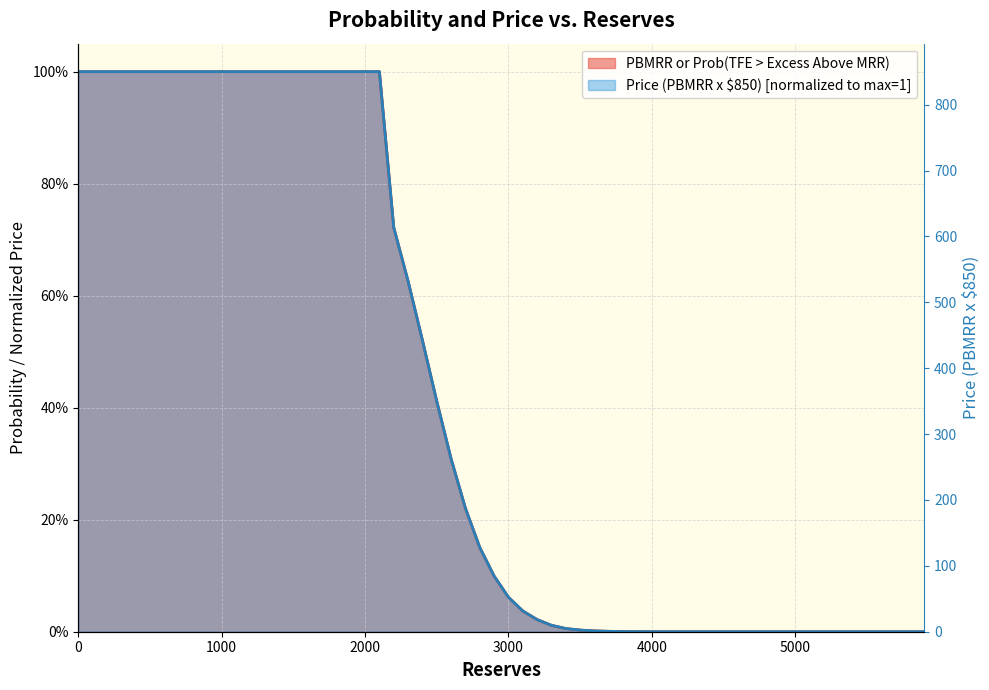

Is it true that Price (PBMRR x $850) equals 0.0 at 8?

False